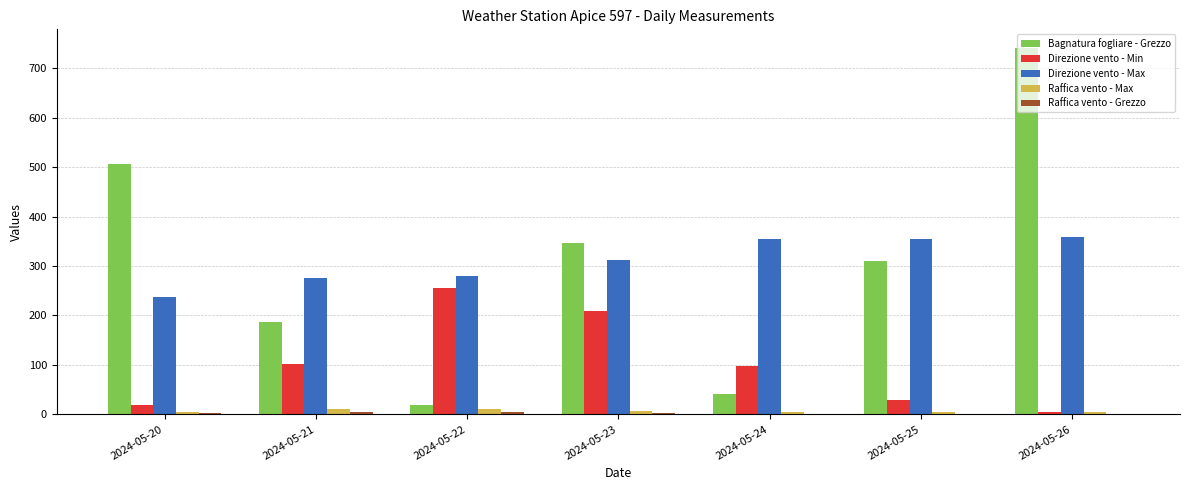

The value of Bagnatura fogliare - Grezzo at 2024-05-20 is 505.5. True or false?

True